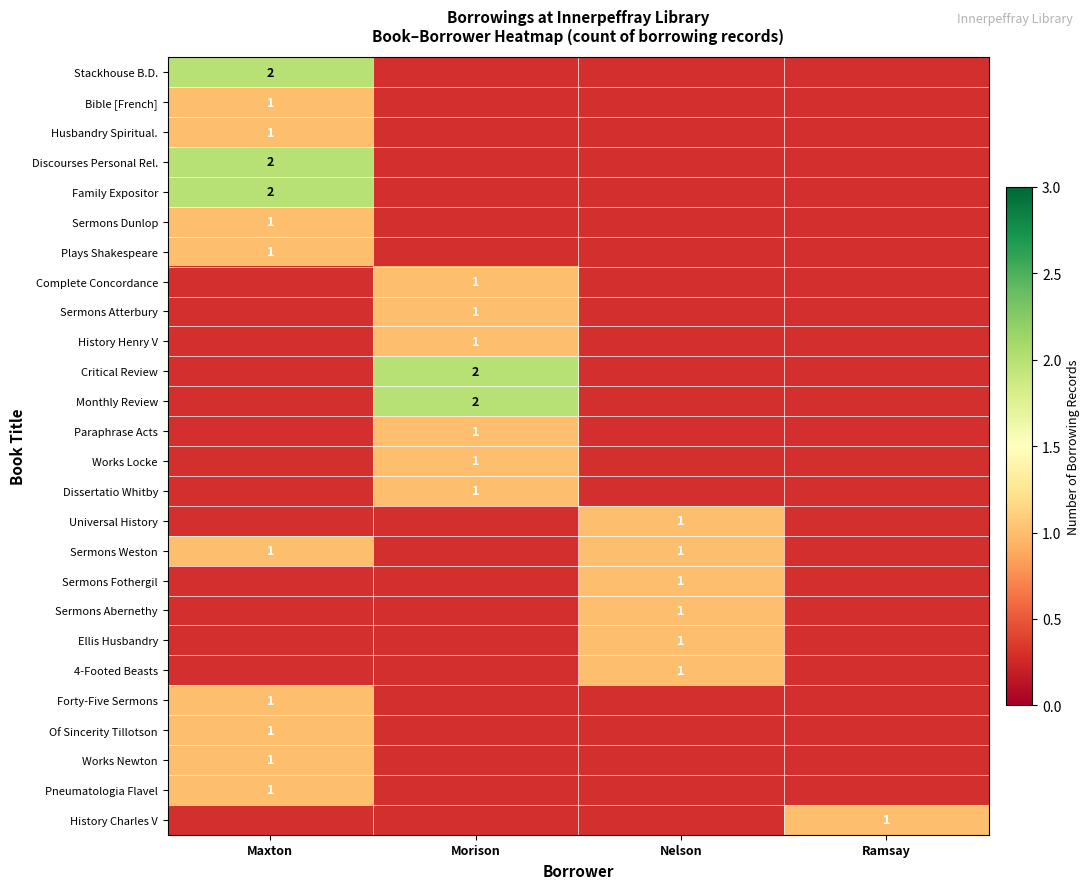

Which label corresponds to the largest value in the chart?

Maxton